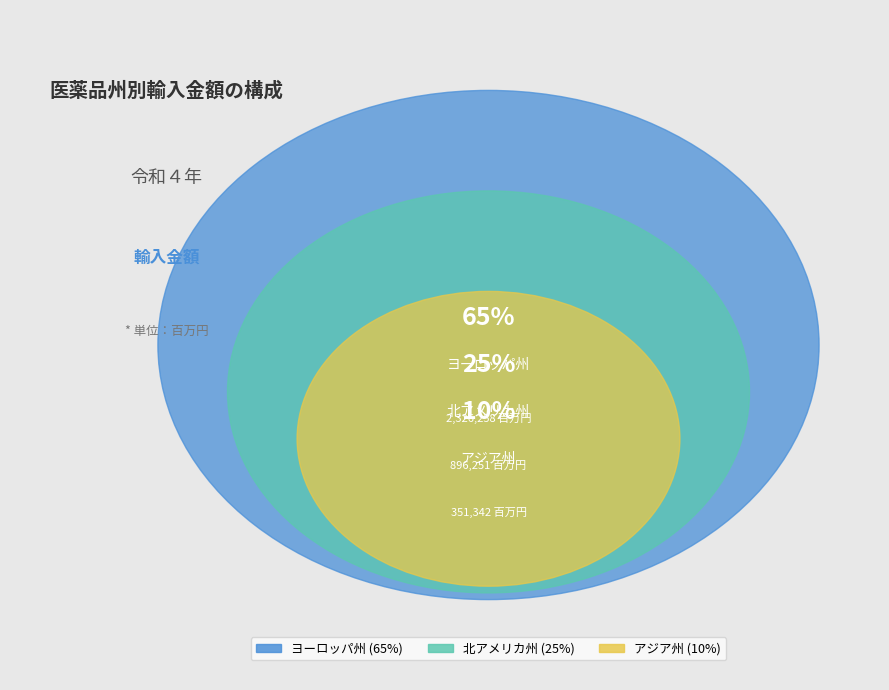

The ヨーロッパ州 slice represents 65% of the pie. True or false?

True